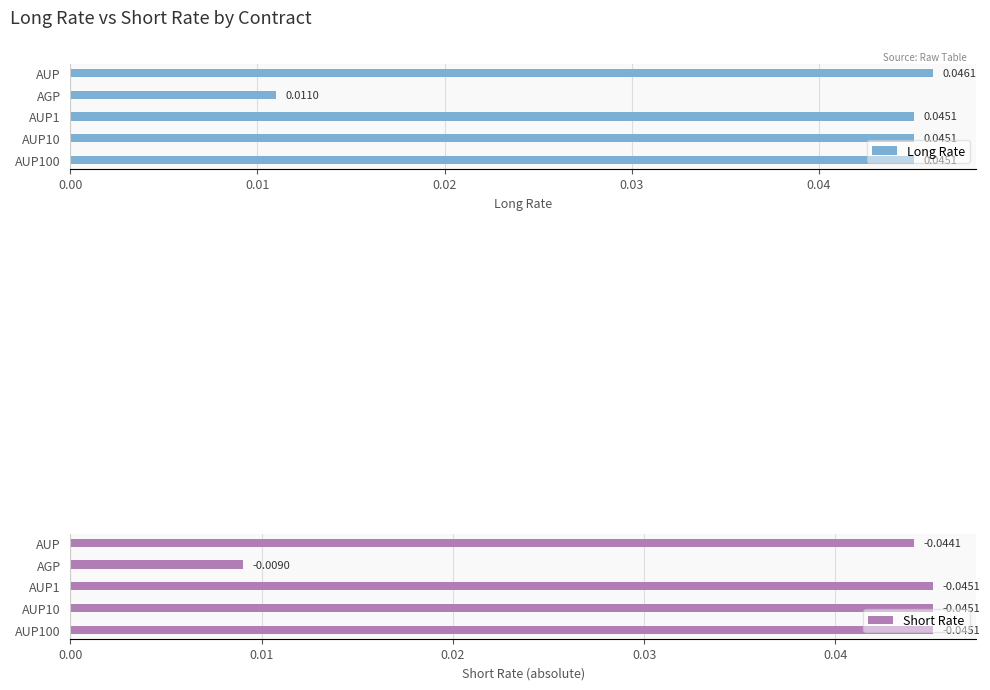

At which label does Long Rate reach its peak?

AUP